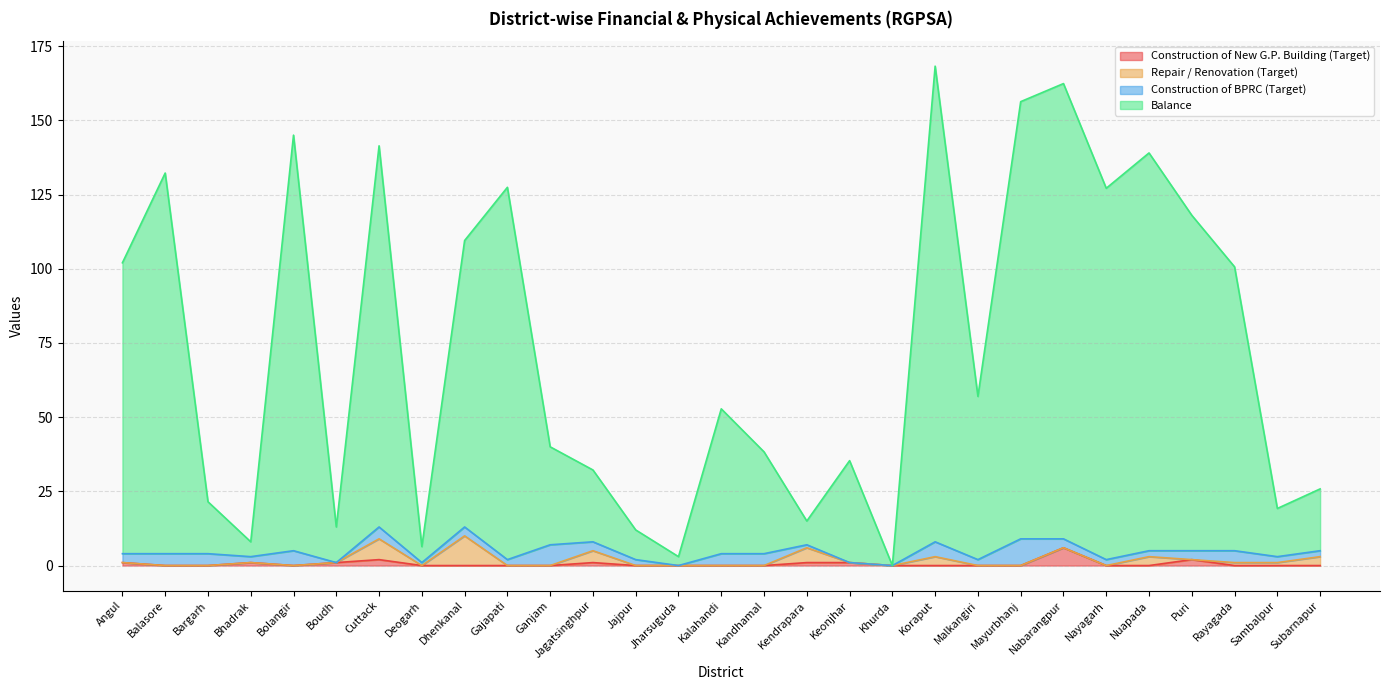

What is the difference between the second highest and minimum values in the Construction of New G.P. Building (Target) series?

2.0